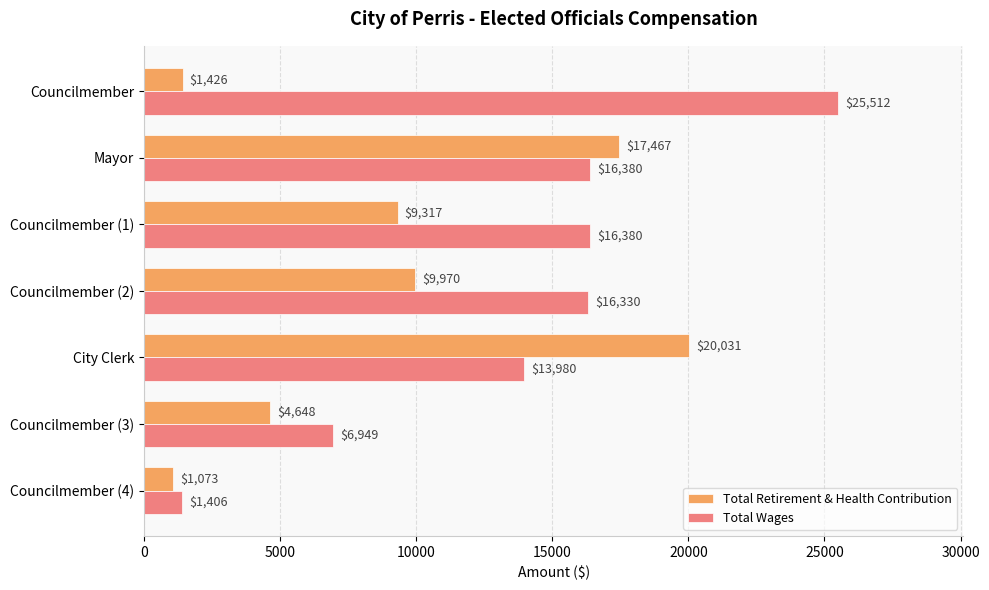

What is the spread (max minus min) of values at Councilmember (2)?

6360